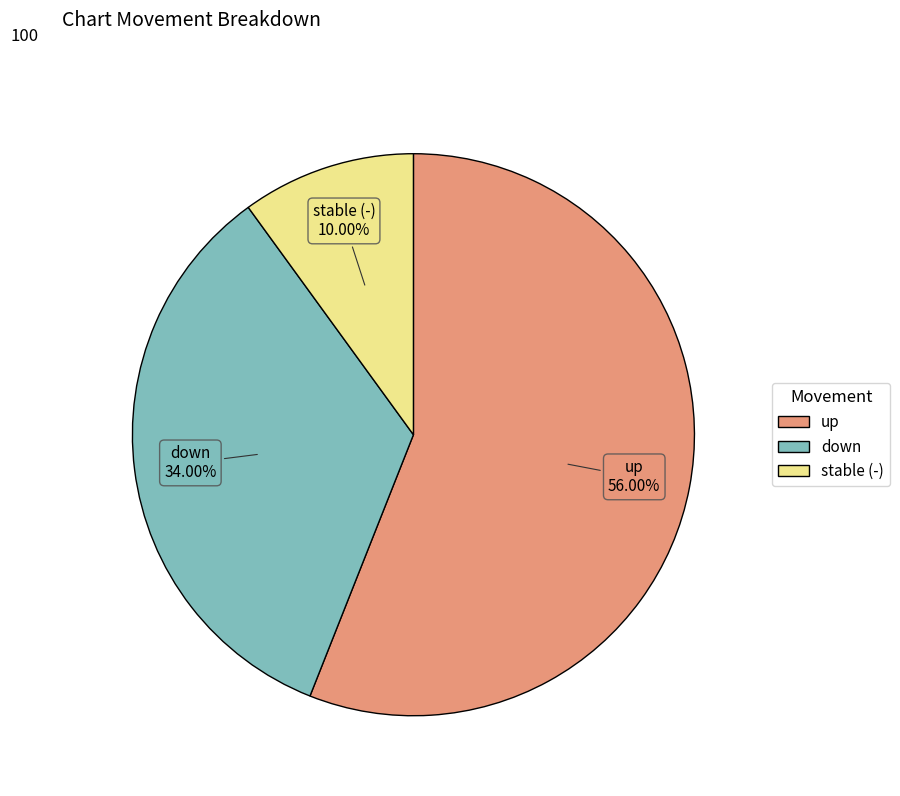

Is there any slice that represents more than half of the pie?

Yes